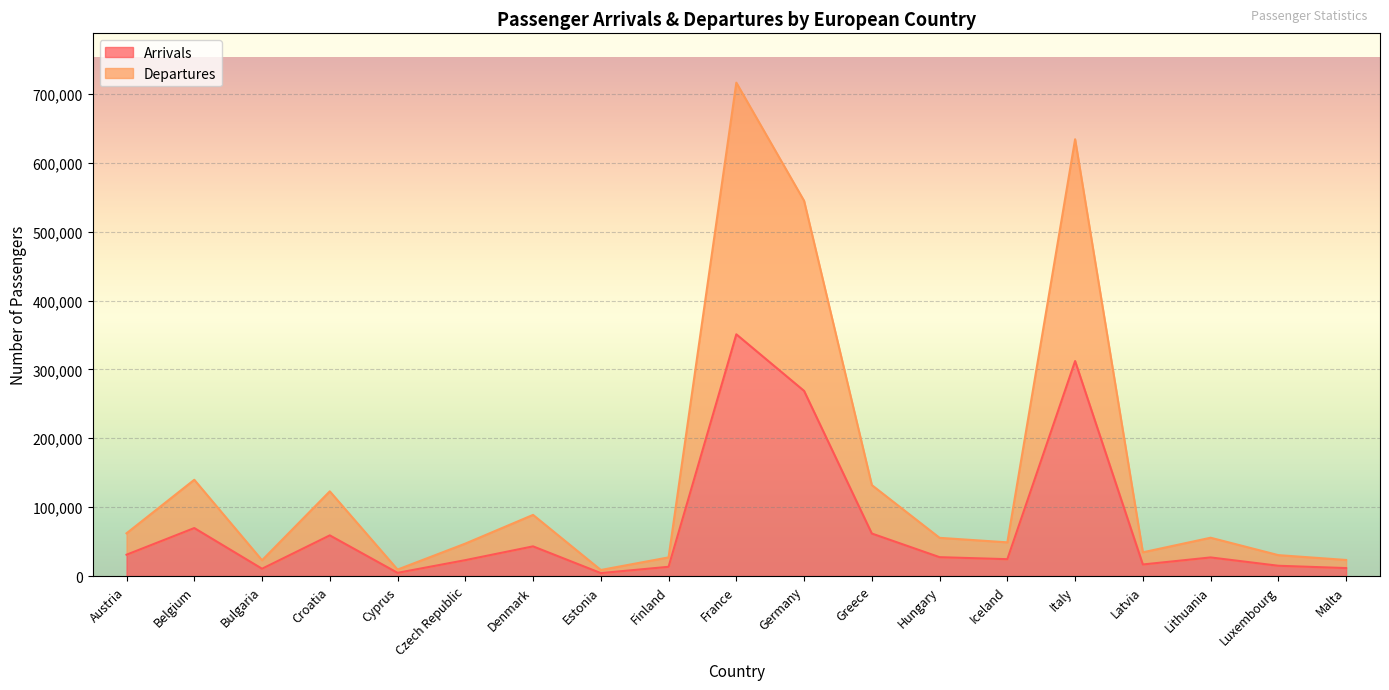

Between Estonia and Croatia, which is larger?

Croatia